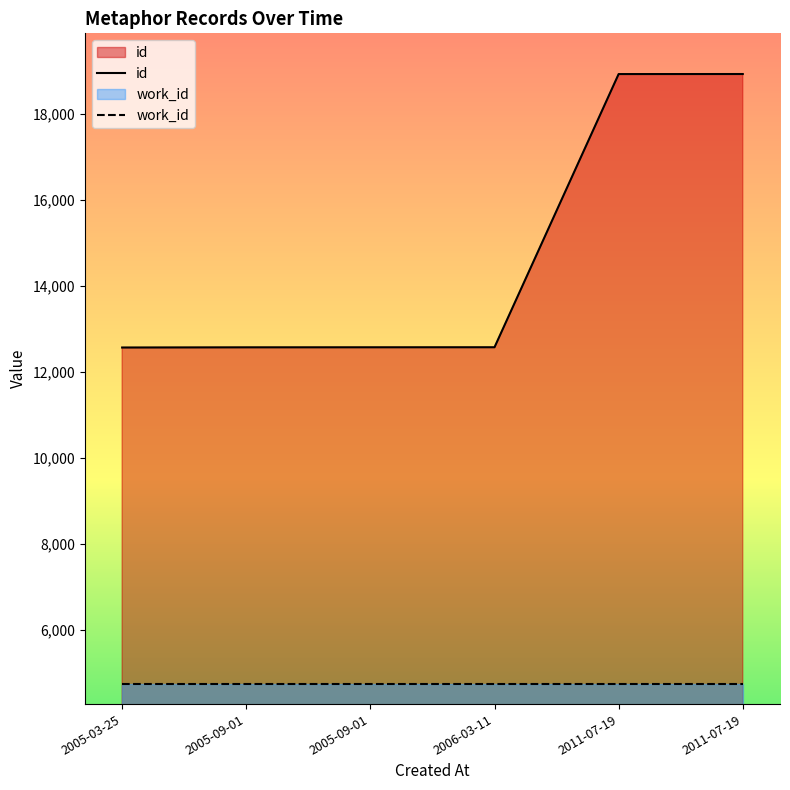

What is the difference between the values at 2005-09-01 and 2011-07-19?

6354